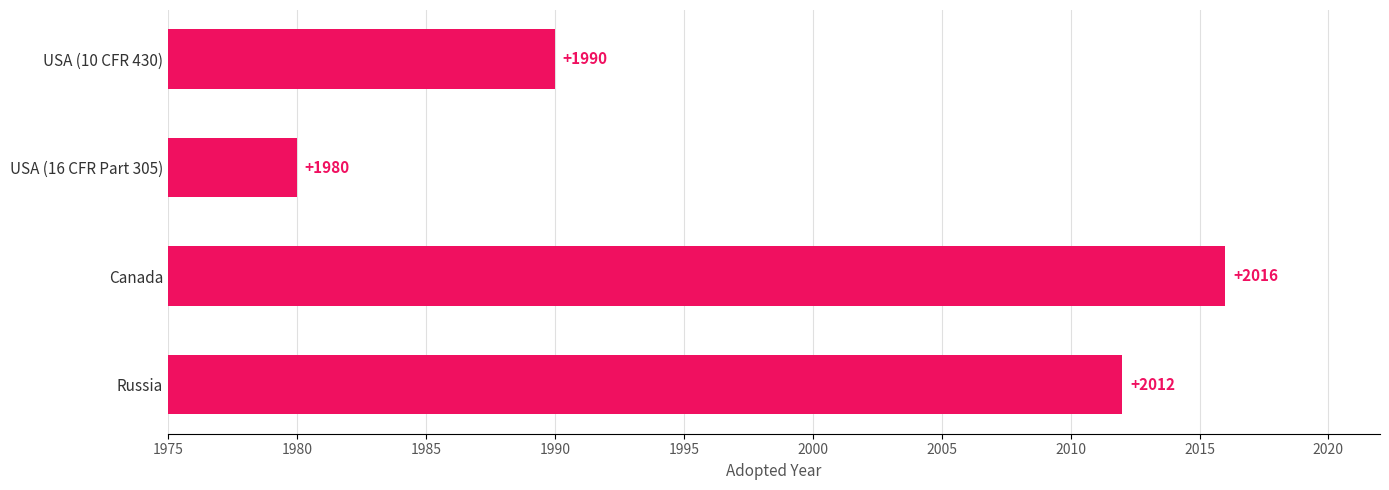

Are the bars horizontal?

Yes